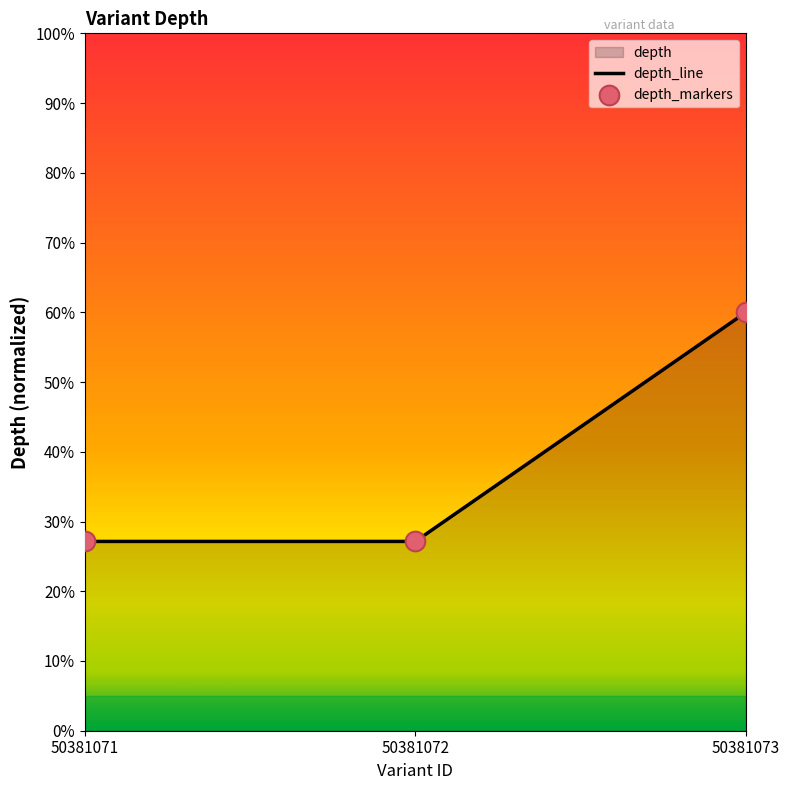

Which series contains the lowest Y value?

depth_line